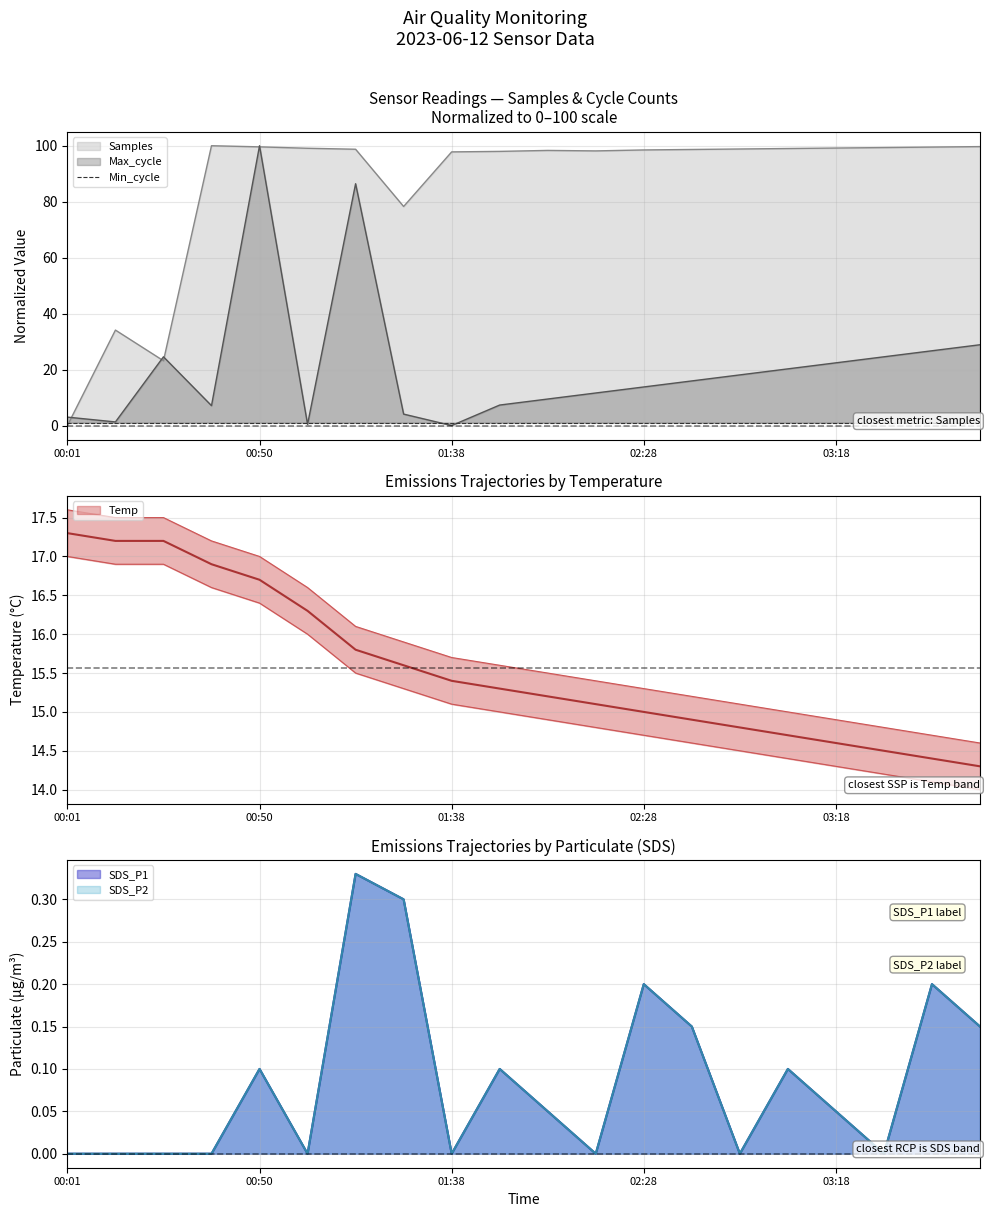

Is the value of Samples at 01:28 greater than the value of Max_cycle at 03:31?

Yes